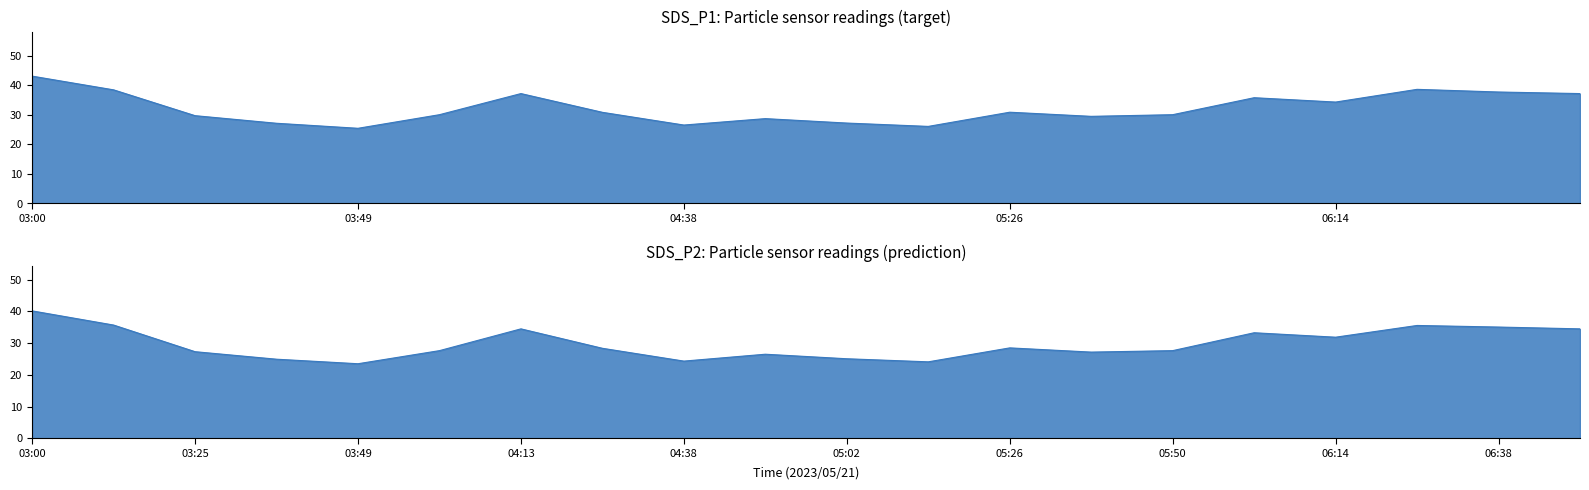

Which category has the lowest value across all series?

03:49